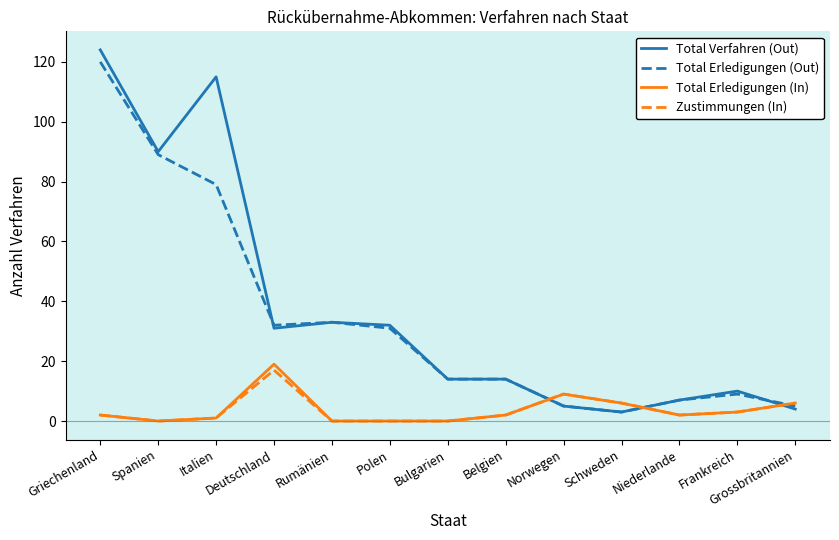

Which series changed the most between Griechenland and Bulgarien?

Total Verfahren (Out)